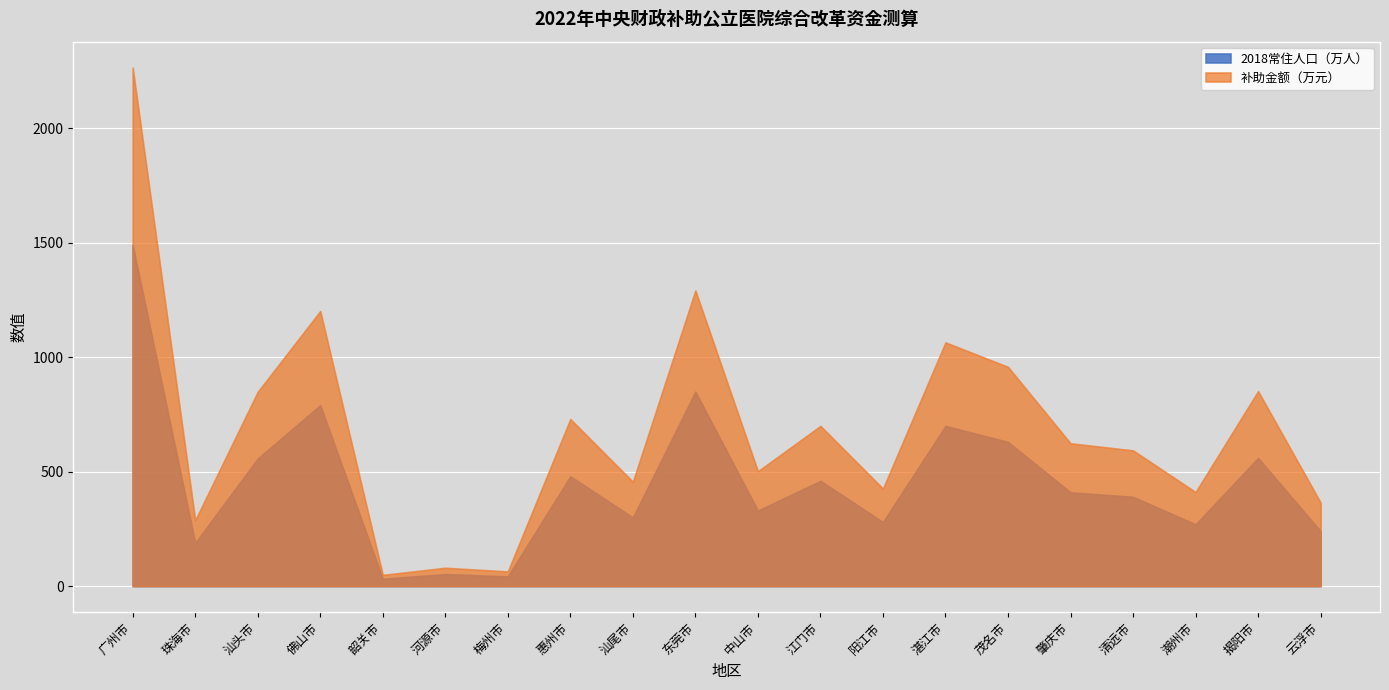

List the series in order of their overall mean, highest first.

补助金额（万元）, 2018常住人口（万人）